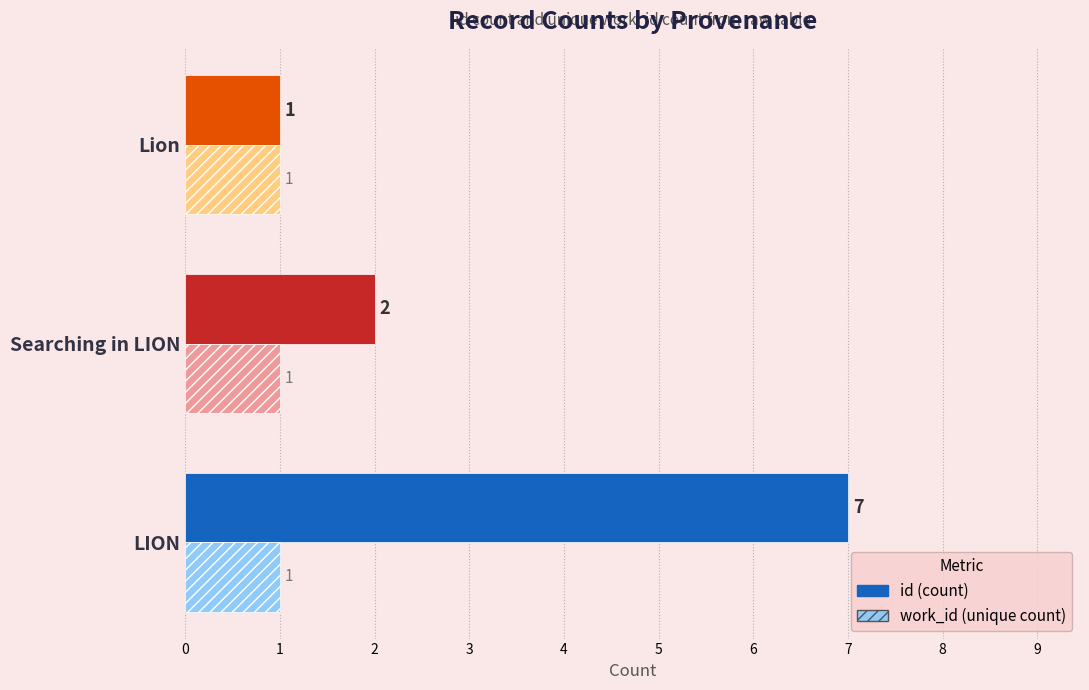

What is the difference between the highest and lowest values at LION?

6